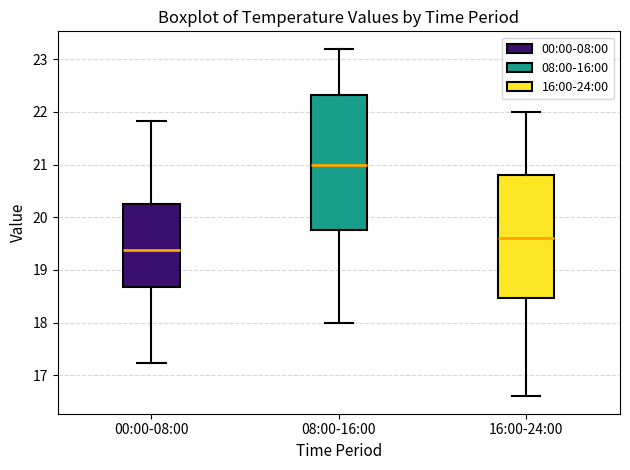

Reading left to right, transcribe this box plot: for each box, give where its median line is, the range the box spans, and where its two whiskers end, as read against the y-axis. The values are not printed on the chart, so give them approximately, as read against the axis.

00:00-08:00: median 19.4, box 18.7 to 20.2, whiskers 17.2 to 21.8
08:00-16:00: median 21.0, box 19.8 to 22.3, whiskers 18.0 to 23.2
16:00-24:00: median 19.6, box 18.5 to 20.8, whiskers 16.6 to 22.0